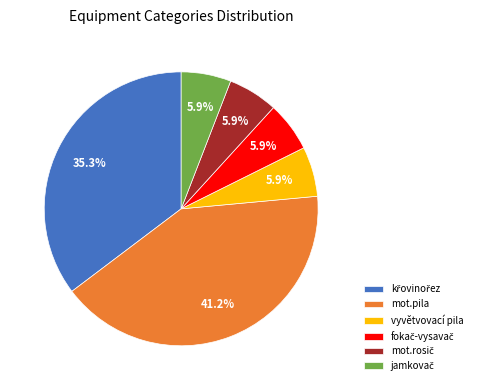

Which category has the biggest portion of the pie?

mot.pila